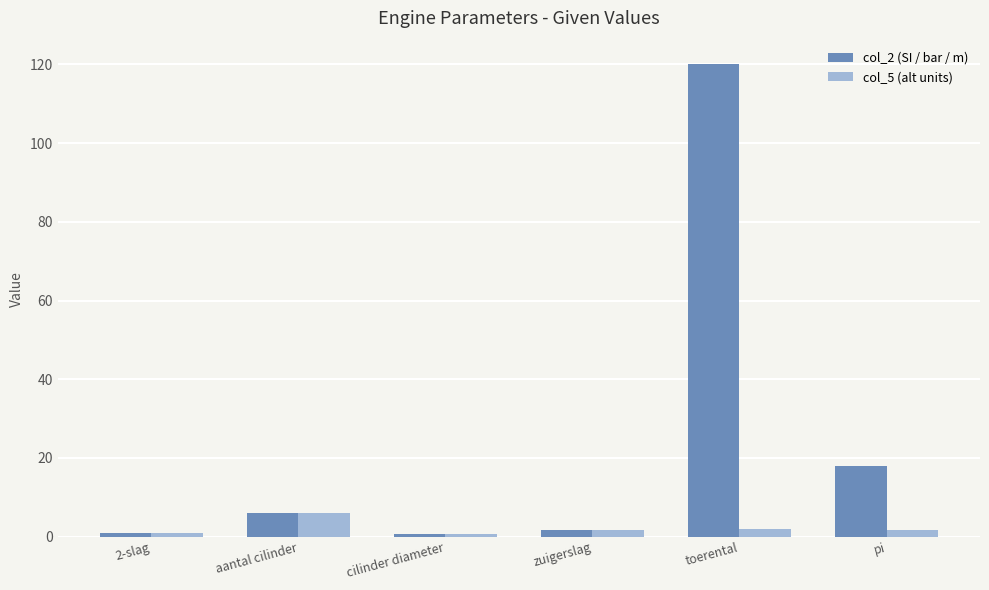

What position from the left is pi?

6